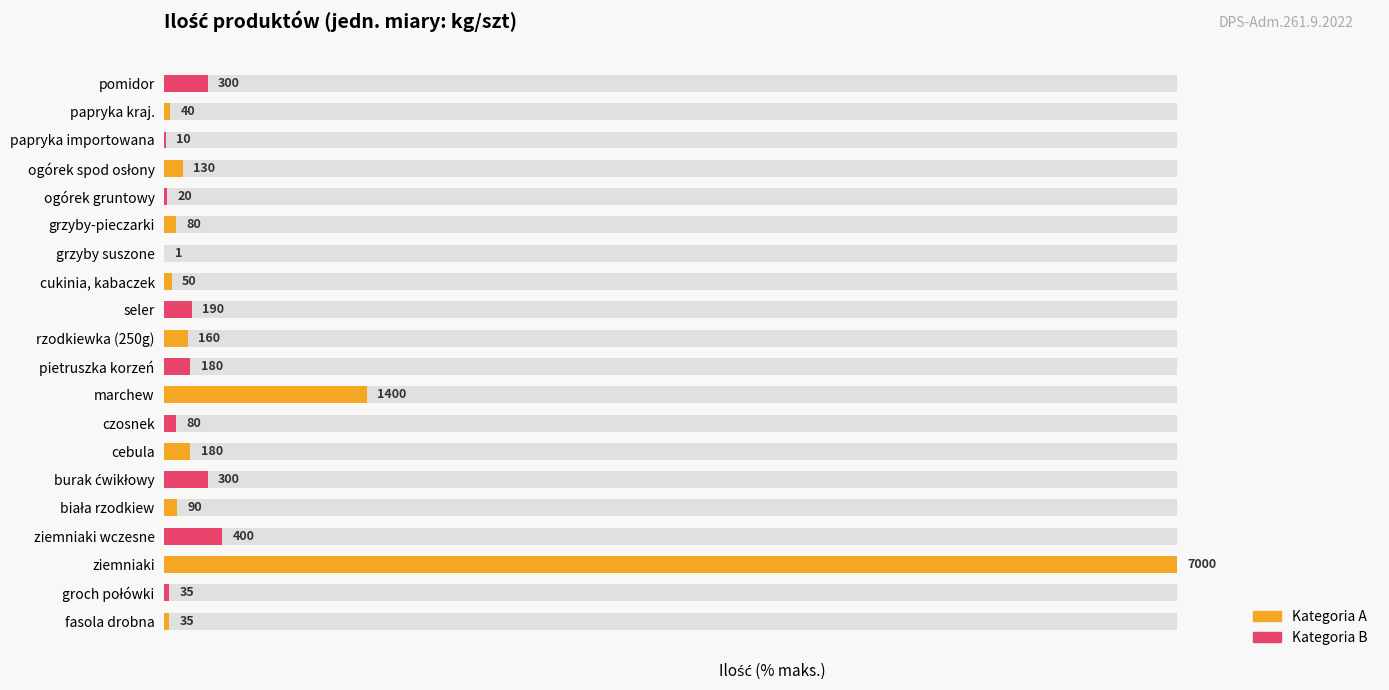

Rank the categories by value from highest to lowest.

ziemniaki, marchew, ziemniaki wczesne, burak ćwikłowy, pomidor, seler, cebula, pietruszka korzeń, rzodkiewka (250g), ogórek spod osłony, biała rzodkiew, czosnek, grzyby-pieczarki, cukinia, kabaczek, papryka kraj., fasola drobna, groch połówki, ogórek gruntowy, papryka importowana, grzyby suszone